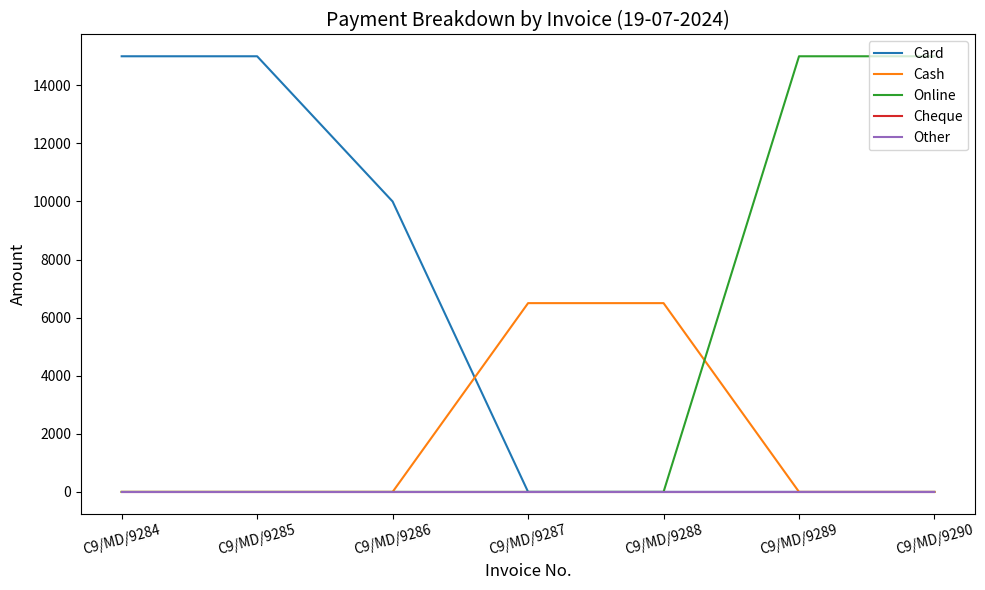

Does the chart display data point markers on the line(s)?

No